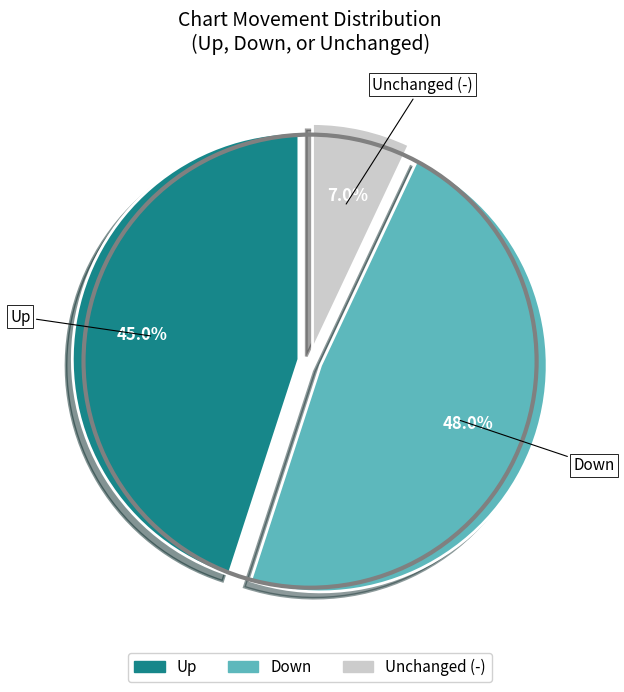

Between Unchanged (-) and Up, which is larger?

Up